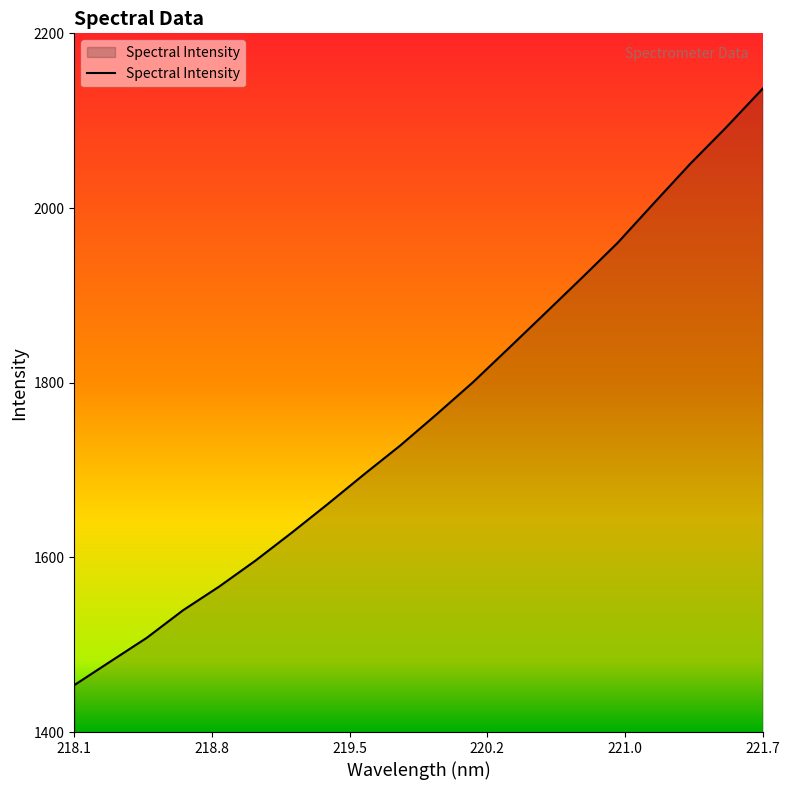

What is the smallest value displayed?

1453.7